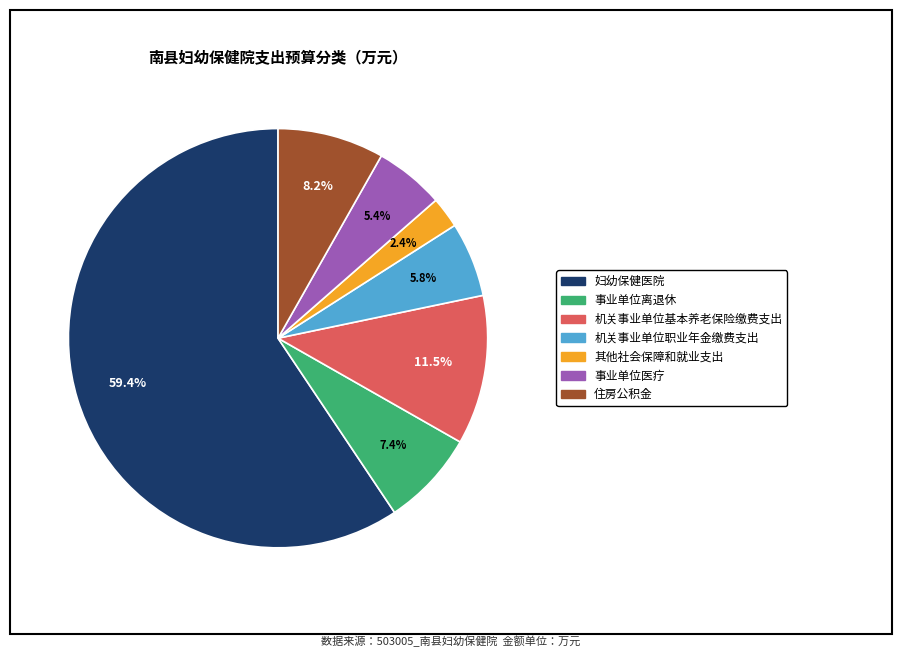

Does 妇幼保健医院 represent more than half of the total?

Yes